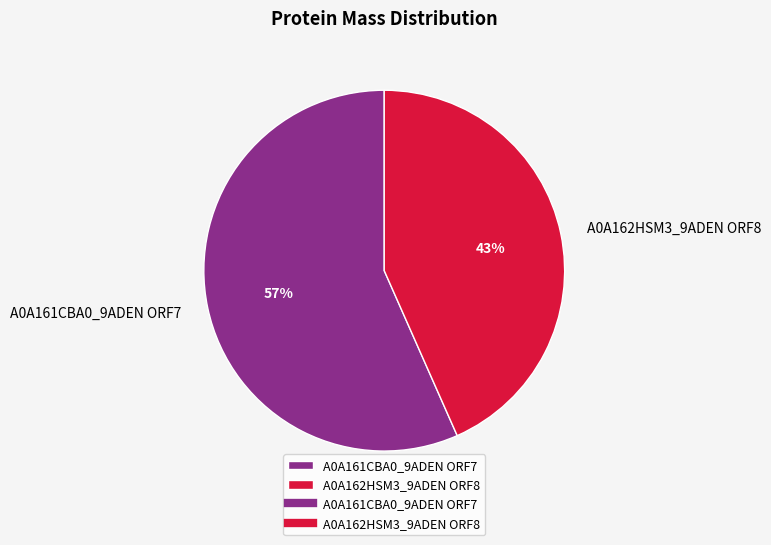

How many slices are in this pie chart?

2